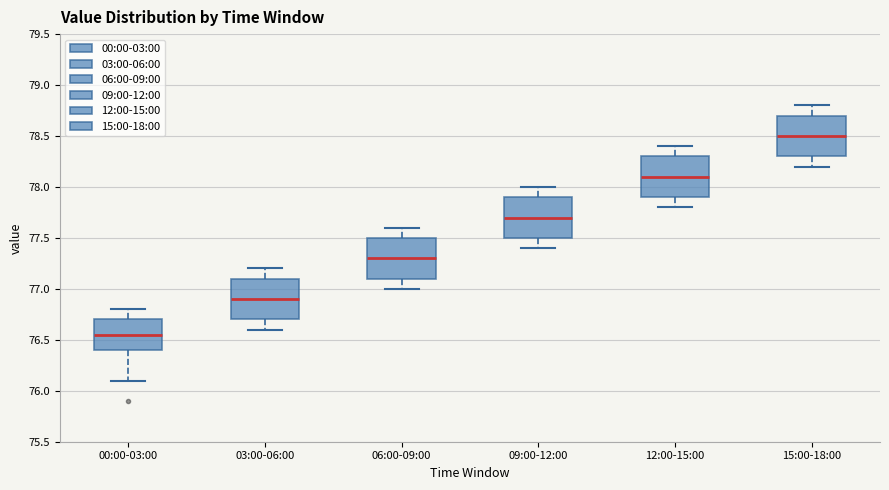

Reading left to right, transcribe this box plot: for each box, give where its median line is, the range the box spans, and where its two whiskers end, as read against the y-axis. The values are not printed on the chart, so give them approximately, as read against the axis.

00:00-03:00: median 76.55, box 76.40 to 76.70, whiskers 76.10 to 76.80
03:00-06:00: median 76.90, box 76.70 to 77.10, whiskers 76.60 to 77.20
06:00-09:00: median 77.30, box 77.10 to 77.50, whiskers 77.00 to 77.60
09:00-12:00: median 77.70, box 77.50 to 77.90, whiskers 77.40 to 78.00
12:00-15:00: median 78.10, box 77.90 to 78.30, whiskers 77.80 to 78.40
15:00-18:00: median 78.50, box 78.30 to 78.70, whiskers 78.20 to 78.80